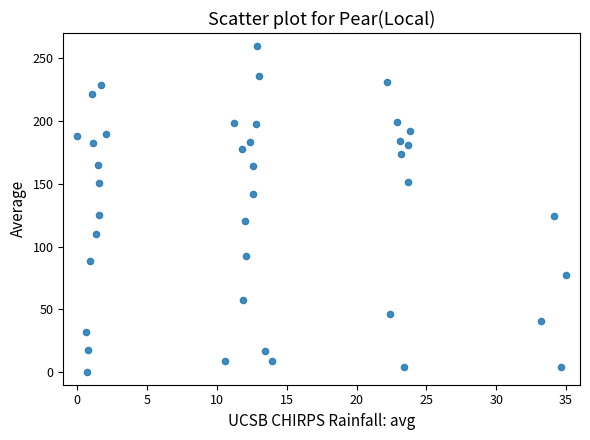

What is the range of X values (max minus min)?

35.0